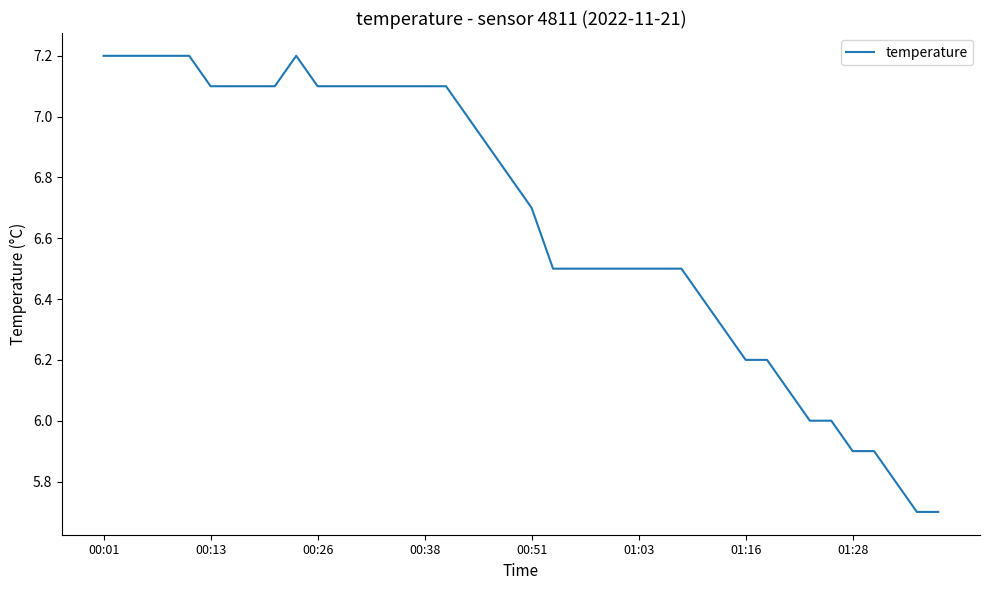

What is the minimum value shown in the chart?

5.7